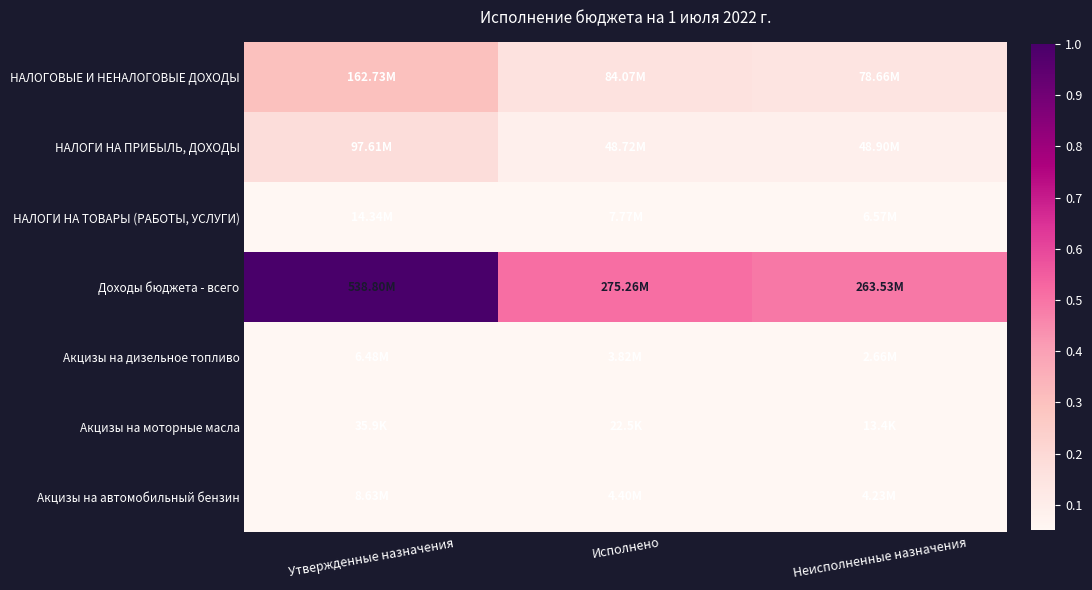

Reading right to left, list all the values displayed in this chart.

НАЛОГОВЫЕ И НЕНАЛОГОВЫЕ ДОХОДЫ: Неисполненные назначения=0.1	Исполнено=0.2	Утвержденные назначения=0.3
НАЛОГИ НА ПРИБЫЛЬ, ДОХОДЫ: Неисполненные назначения=0.1	Исполнено=0.1	Утвержденные назначения=0.2
НАЛОГИ НА ТОВАРЫ (РАБОТЫ, УСЛУГИ): Неисполненные назначения=0.0	Исполнено=0.0	Утвержденные назначения=0.0
Доходы бюджета - всего: Неисполненные назначения=0.5	Исполнено=0.5	Утвержденные назначения=1.0
Акцизы на дизельное топливо: Неисполненные назначения=0.0	Исполнено=0.0	Утвержденные назначения=0.0
Акцизы на моторные масла: Неисполненные назначения=0.0	Исполнено=0.0	Утвержденные назначения=0.0
Акцизы на автомобильный бензин: Неисполненные назначения=0.0	Исполнено=0.0	Утвержденные назначения=0.0